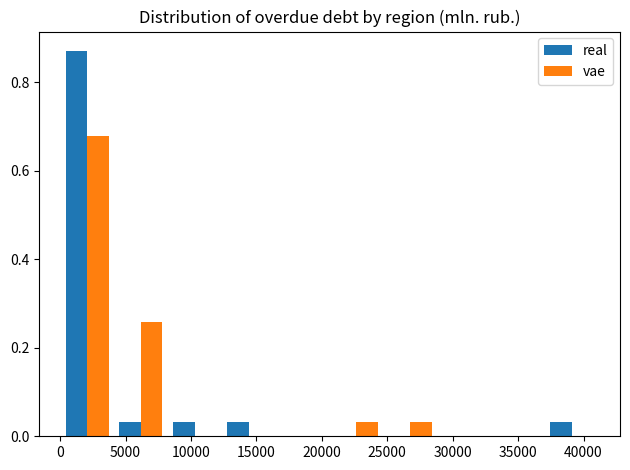

Reading left to right, list every range on the x-axis with the height of the bar of each series over it. Neither the bar edges nor the heights are printed on the chart, so give them approximately, as read against the axes.

0 to 4000: real=0.88	vae=0.68
4000 to 8000: real=0.04	vae=0.26
8000 to 12500: real=0.04	vae=0
12500 to 16500: real=0.04	vae=0
16500 to 20500: real=0	vae=0
20500 to 24500: real=0	vae=0.04
24500 to 29000: real=0	vae=0.04
29000 to 33000: real=0	vae=0
33000 to 37000: real=0	vae=0
37000 to 41000: real=0.04	vae=0